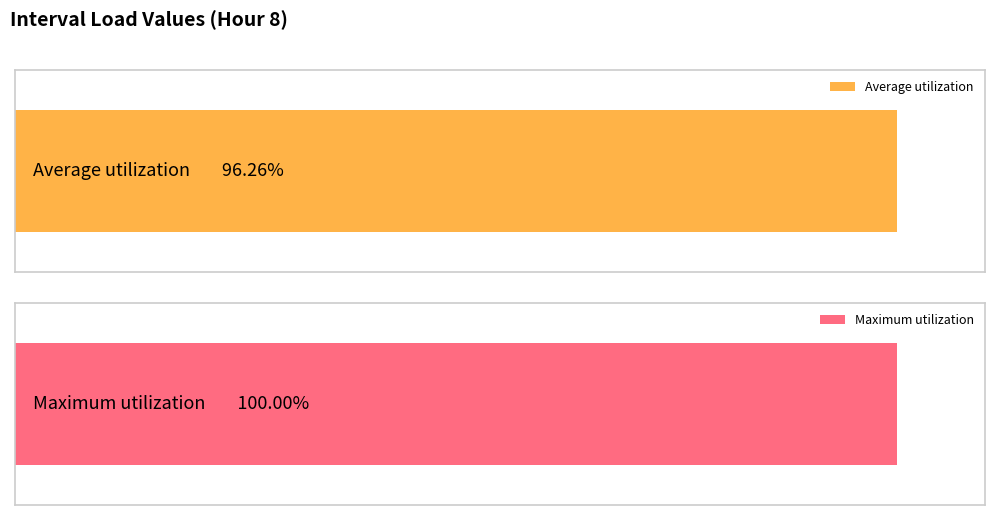

Which series has the widest spread of values?

Average utilization